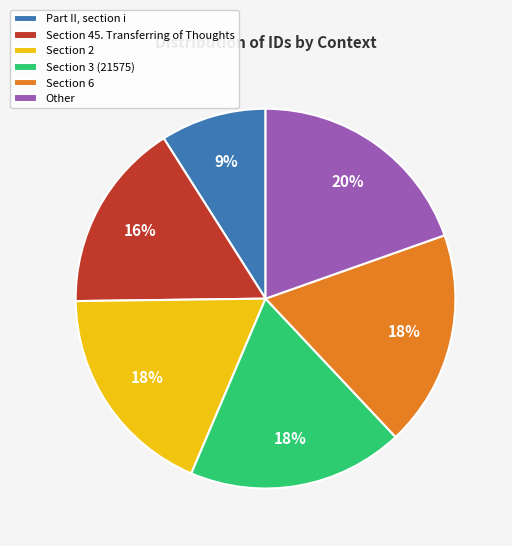

Is it true that Other is 11% of the pie?

False